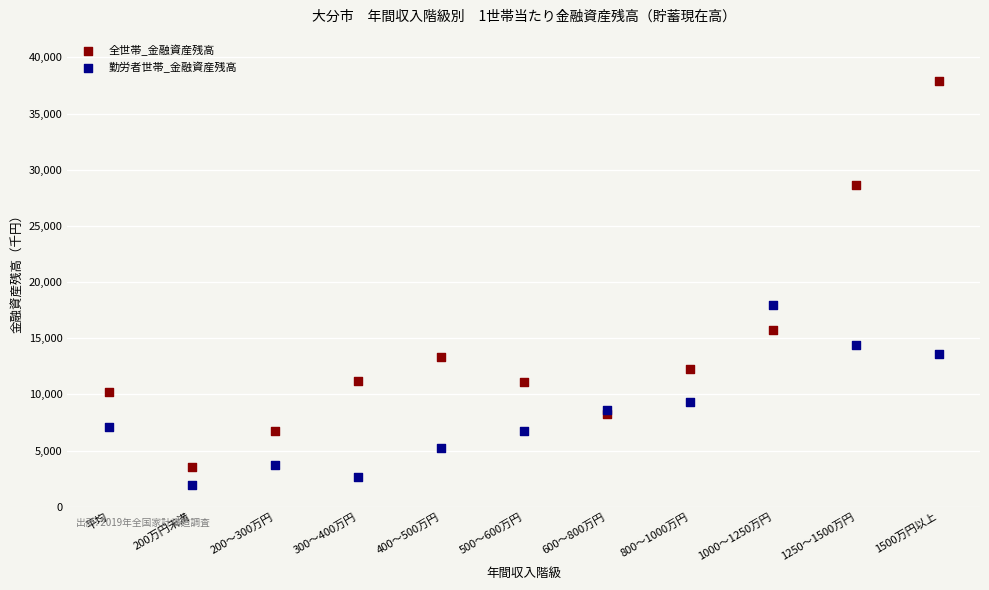

Which series contains the lowest Y value?

勤労者世帯_金融資産残高